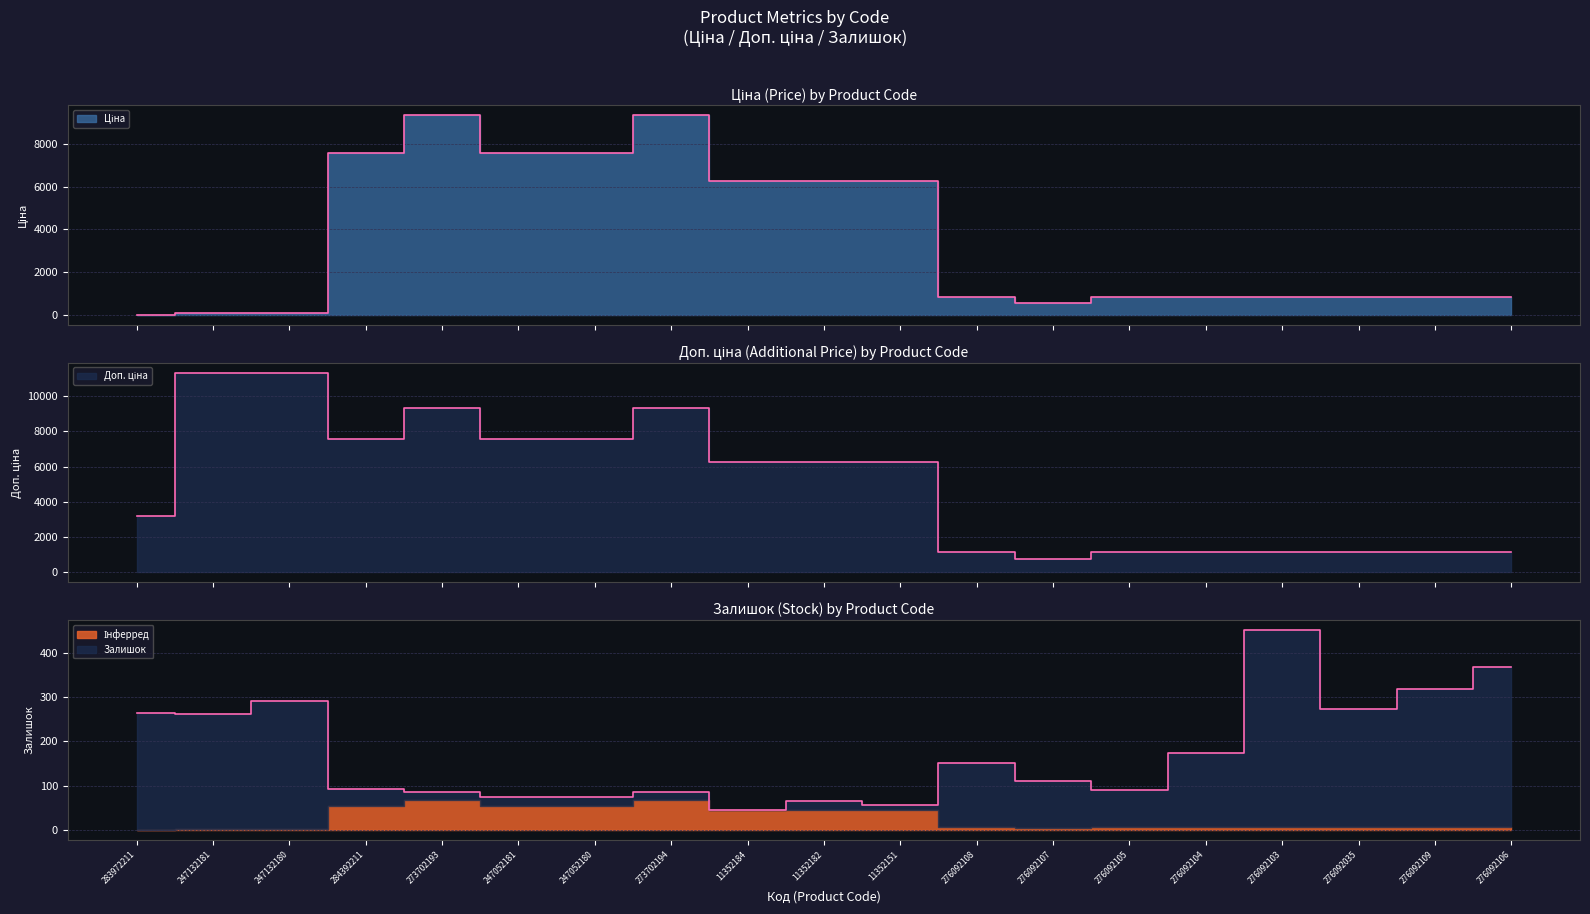

How many intersections are there between Залишок and Ціна?

1